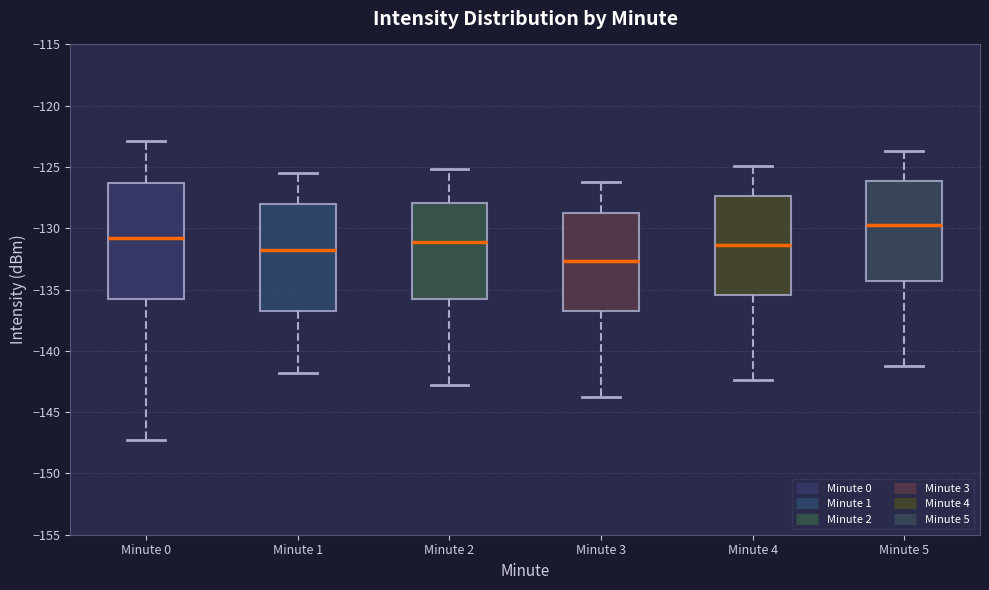

Which box's median line is the lowest?

Minute 3